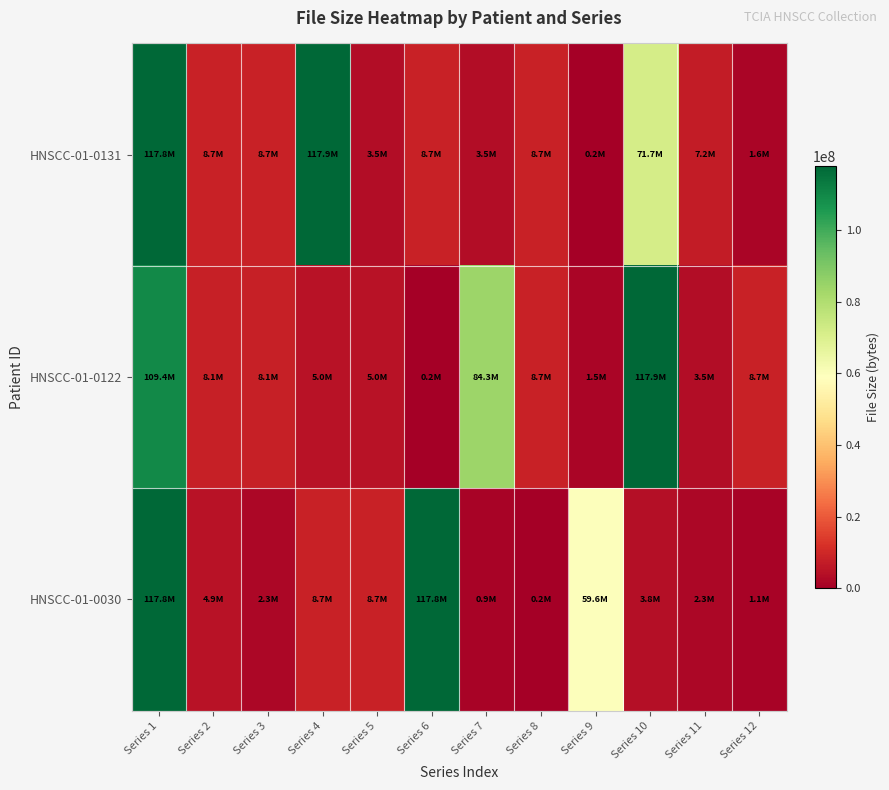

What is the difference between the highest and lowest values at Series 4?

112936462